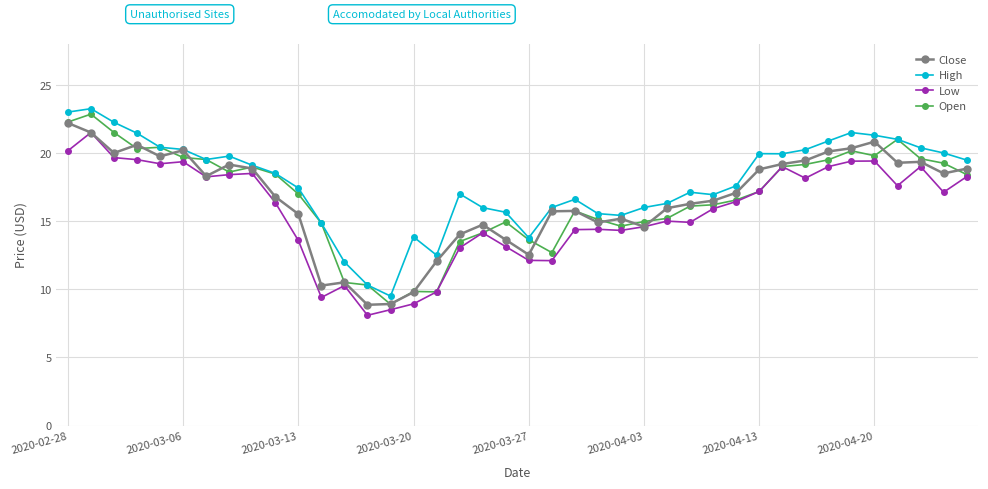

What is the value of the Low point at the 13th from the left?

10.3